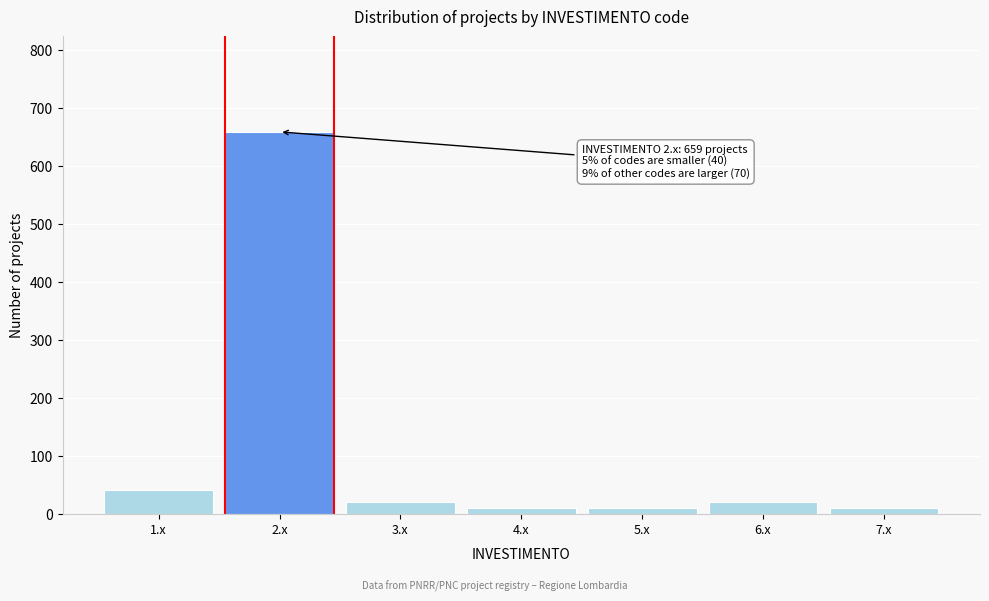

Reading left to right, transcribe all the data shown in this chart.

40	659	20	10	10	20	10